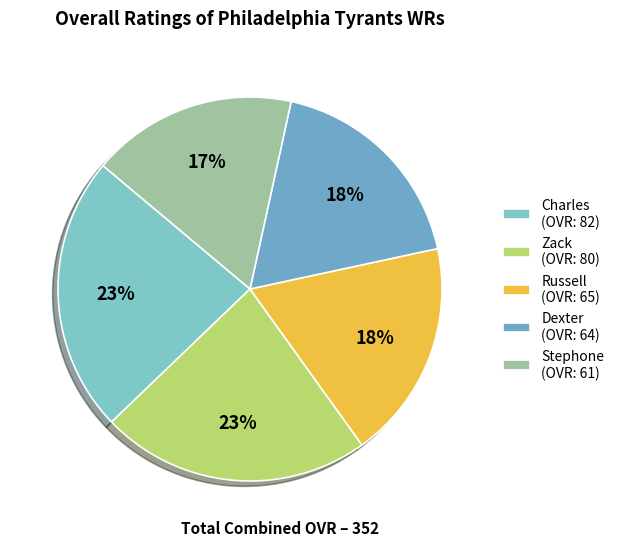

Which has a higher value, Charles or Zack?

Charles